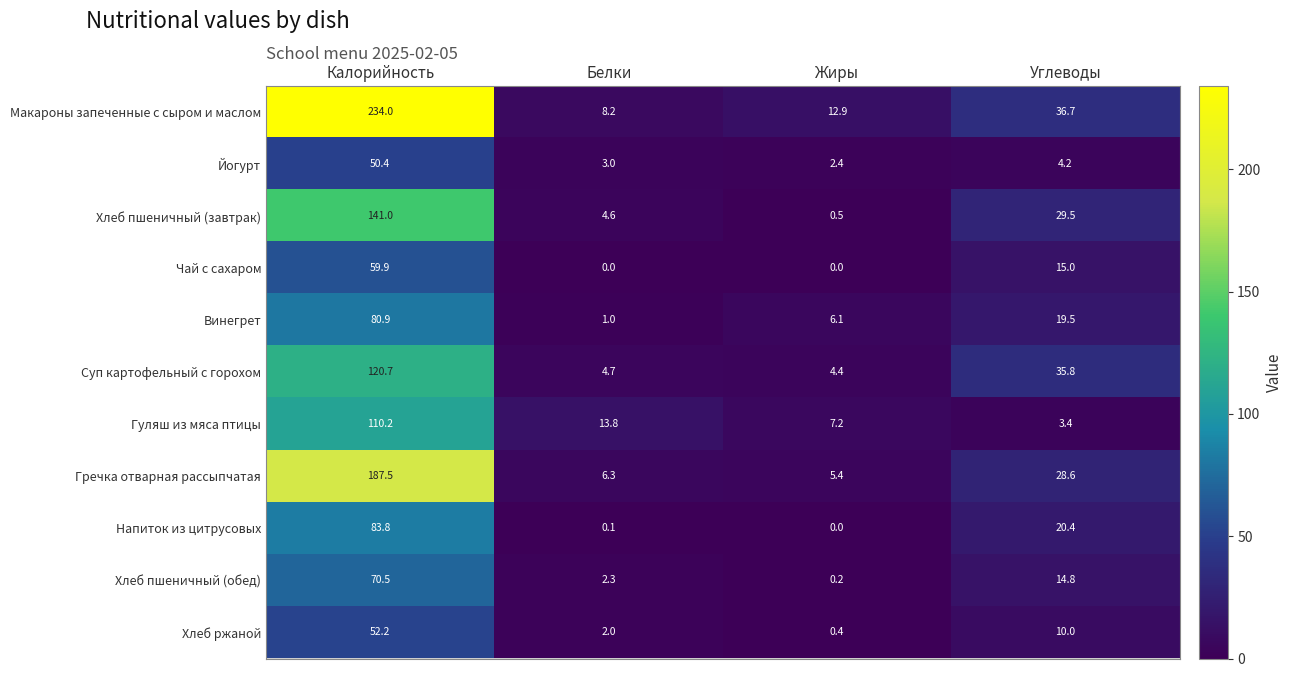

Rank the series at Белки from lowest to highest value.

Чай с сахаром, Напиток из цитрусовых, Винегрет, Хлеб ржаной, Хлеб пшеничный (обед), Йогурт, Хлеб пшеничный (завтрак), Суп картофельный с горохом, Гречка отварная рассыпчатая, Макароны запеченные с сыром и маслом, Гуляш из мяса птицы